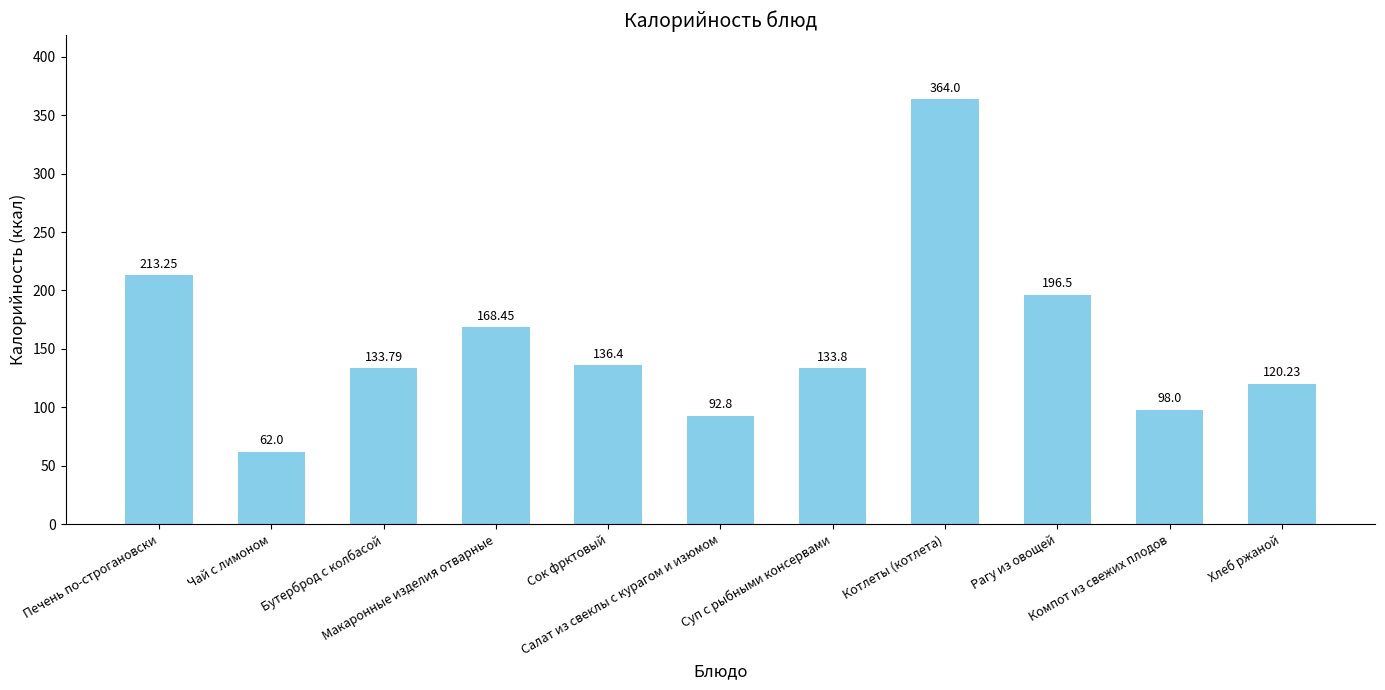

What is the sum of all values?

1719.2